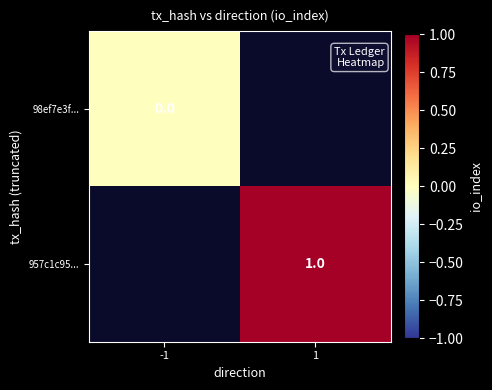

Is the value of 98ef7e3f... at -1 greater than the value of 957c1c95... at 1?

No